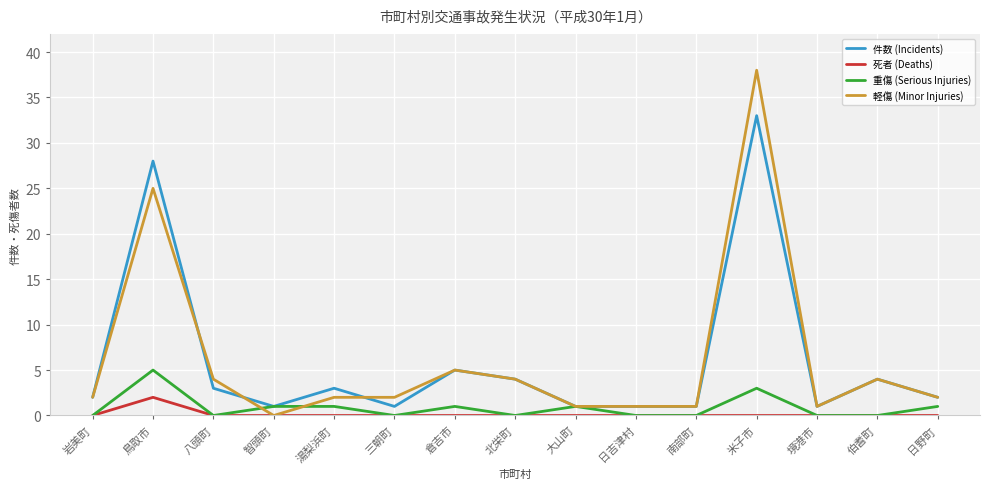

What position from the left is 北栄町?

8